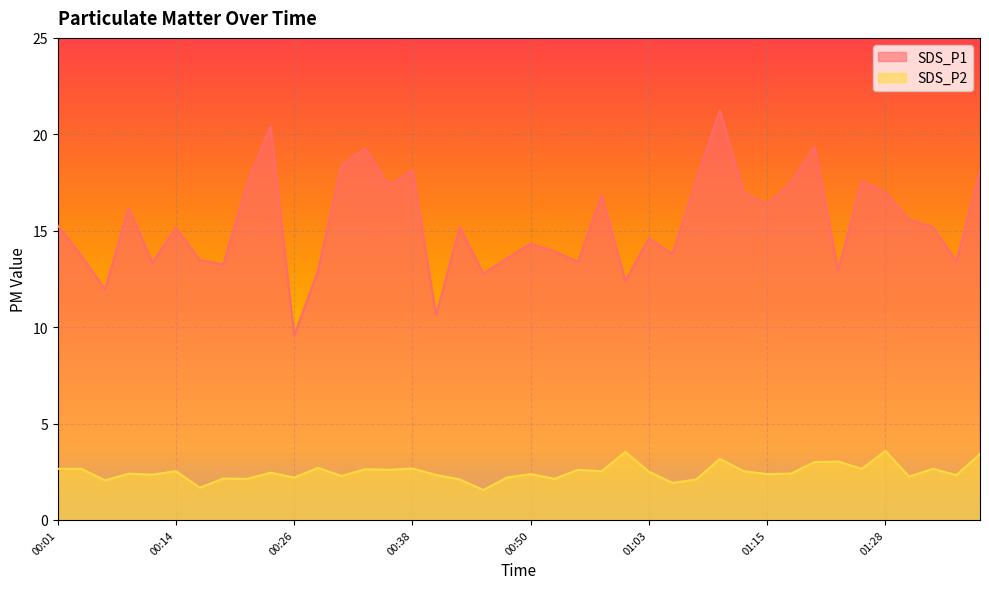

What value does the SDS_P2 series have at 01:33?

2.6